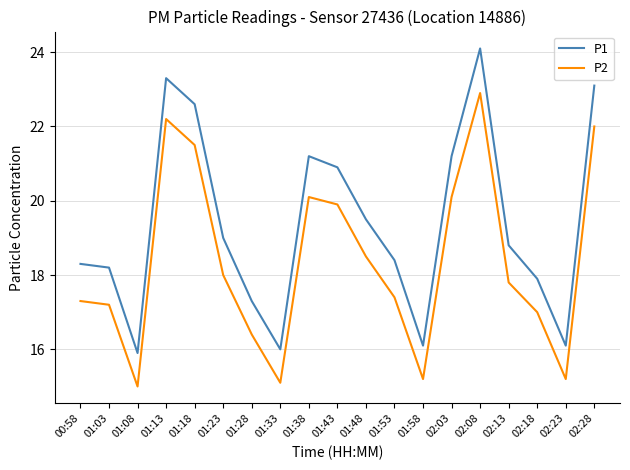

Reading left to right, what are all the values shown in this chart?

P1: 00:58=18.3	01:03=18.2	01:08=15.9	01:13=23.3	01:18=22.6	01:23=19.0	01:28=17.3	01:33=16.0	01:38=21.2	01:43=20.9	01:48=19.5	01:53=18.4	01:58=16.1	02:03=21.2	02:08=24.1	02:13=18.8	02:18=17.9	02:23=16.1	02:28=23.1
P2: 00:58=17.3	01:03=17.2	01:08=15.0	01:13=22.2	01:18=21.5	01:23=18.0	01:28=16.4	01:33=15.1	01:38=20.1	01:43=19.9	01:48=18.5	01:53=17.4	01:58=15.2	02:03=20.1	02:08=22.9	02:13=17.8	02:18=17.0	02:23=15.2	02:28=22.0